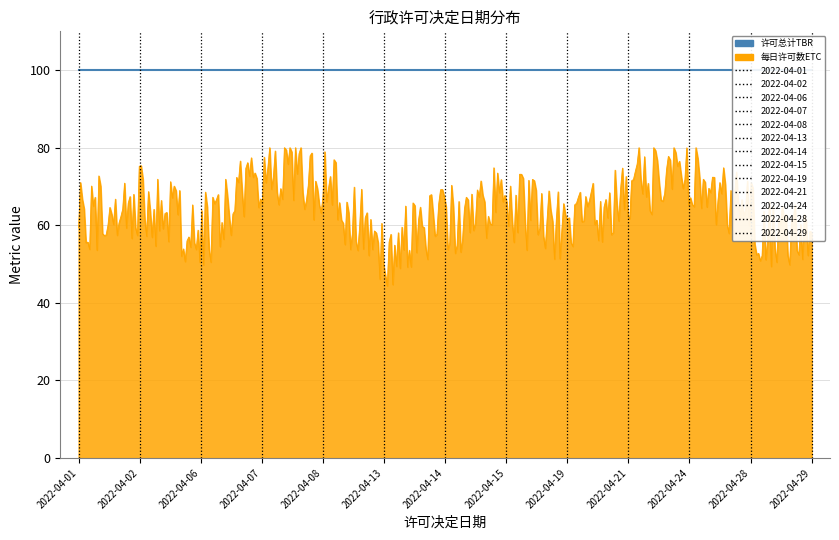

True or false: 许可总计 and 许可数量 cross at least once.

False